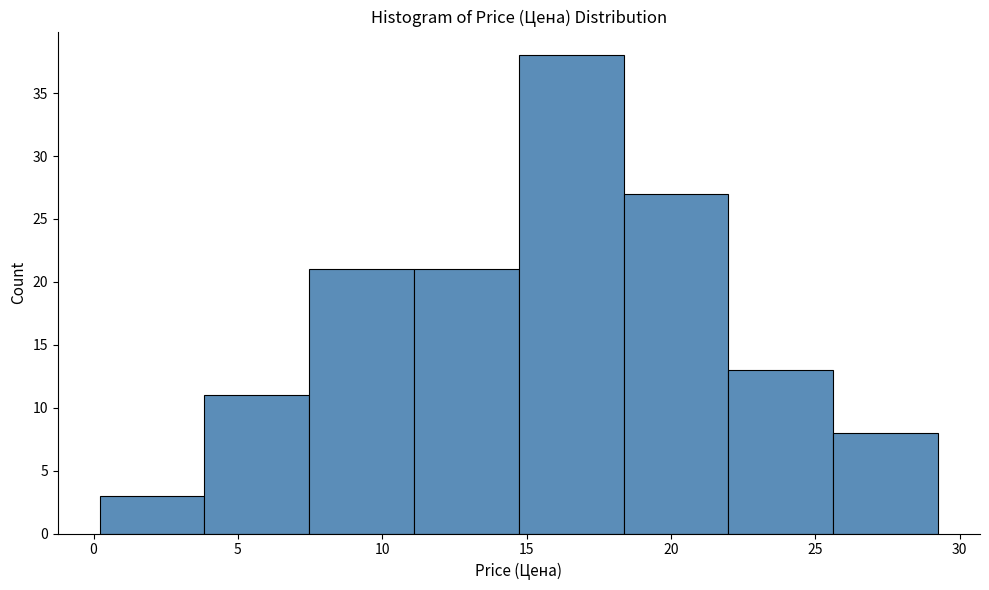

Reading left to right, list every bar in this chart as the range it spans on the x-axis followed by its height. Neither the bar edges nor the heights are printed on the chart, so give them approximately, as read against the axes.

0.0 to 4.0: 3
4.0 to 7.5: 11
7.5 to 11.0: 21
11.0 to 14.5: 21
14.5 to 18.5: 38
18.5 to 22.0: 27
22.0 to 25.5: 13
25.5 to 29.0: 8